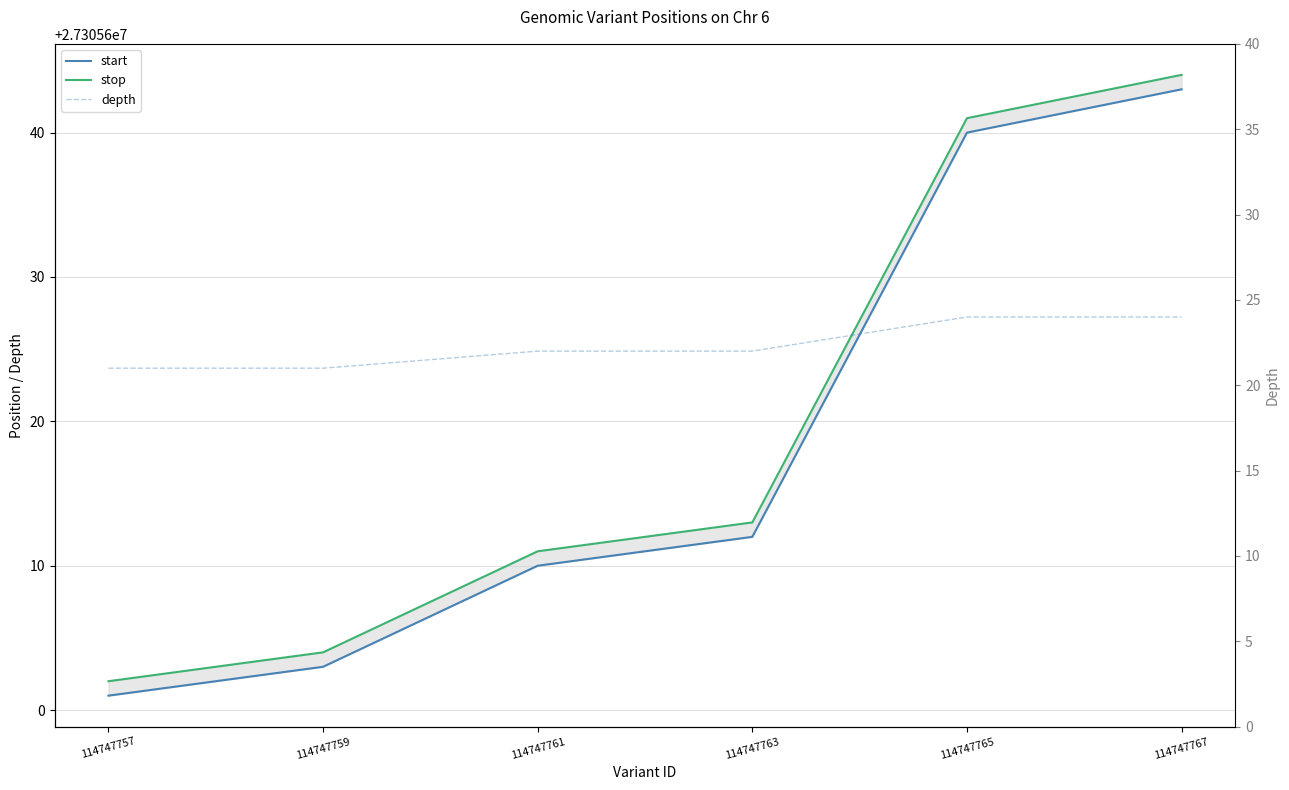

Which category has the highest value across all series?

114747767